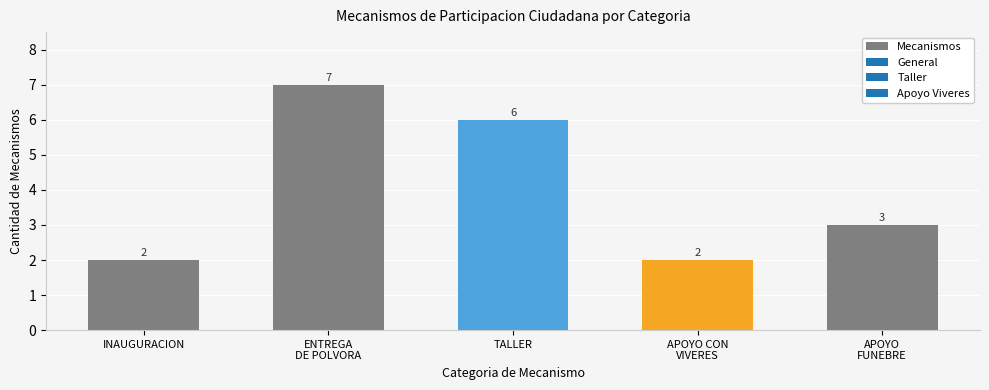

Reading left to right, what are all the values shown in this chart?

2	7	6	2	3